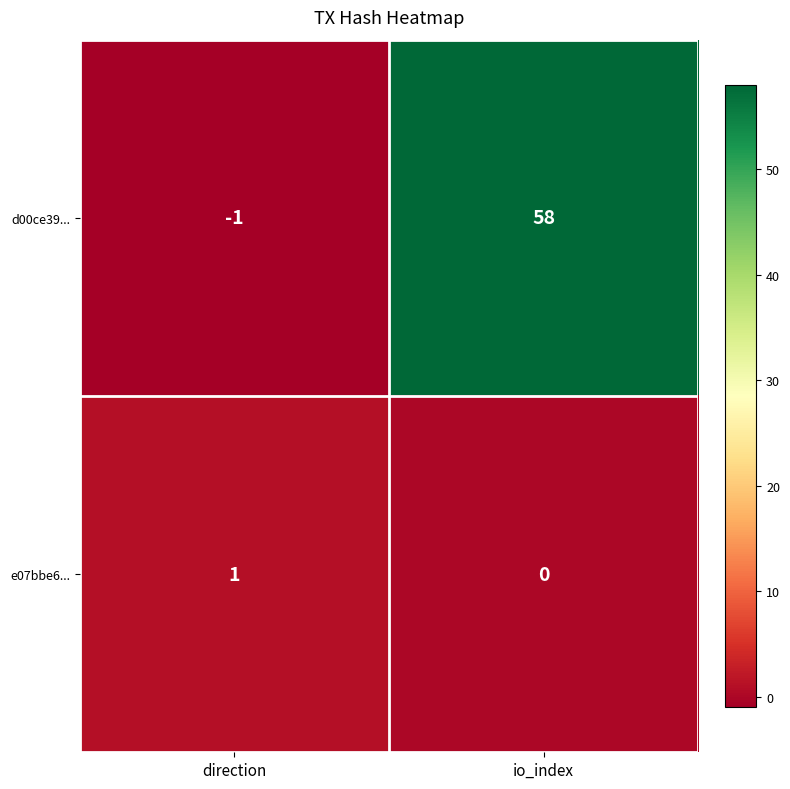

Rank the series by their maximum value, from highest to lowest.

d00ce39..., e07bbe6...